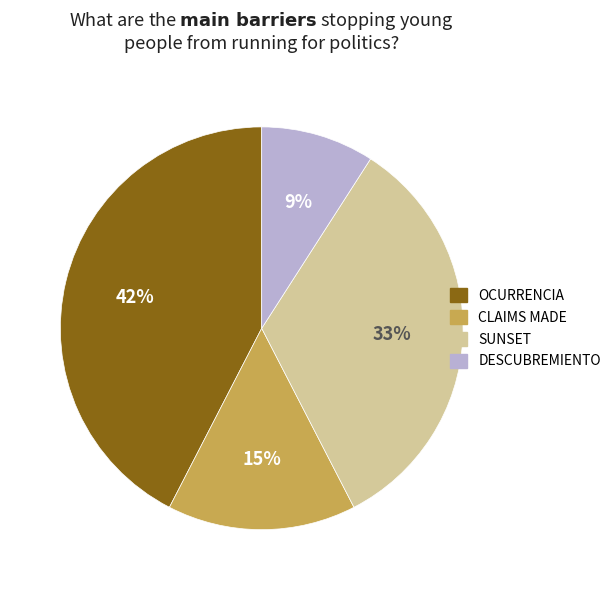

Do CLAIMS MADE and DESCUBREMIENTO together represent more than half of the pie?

No